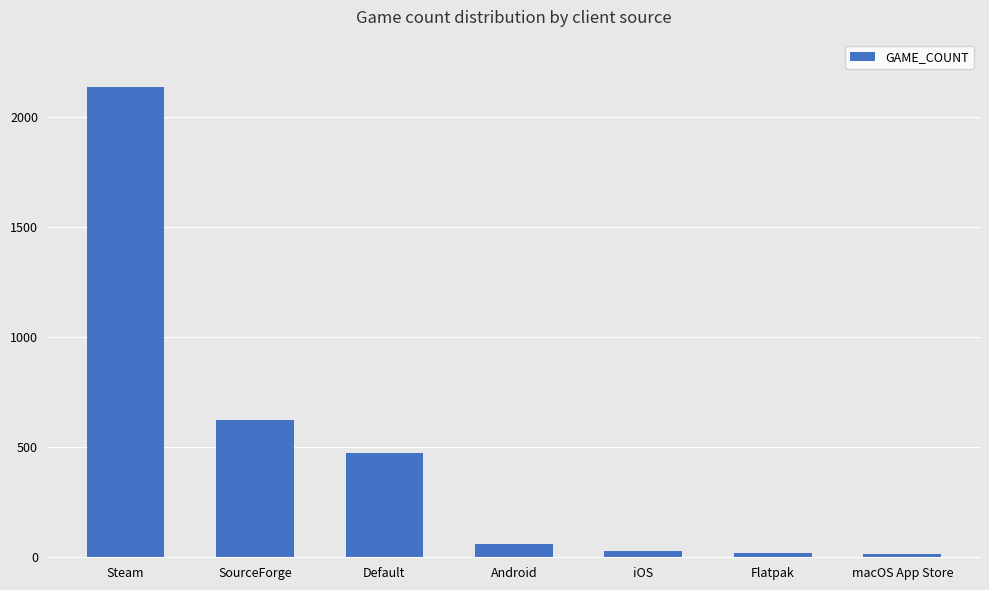

What is the difference between the maximum and minimum values?

2123